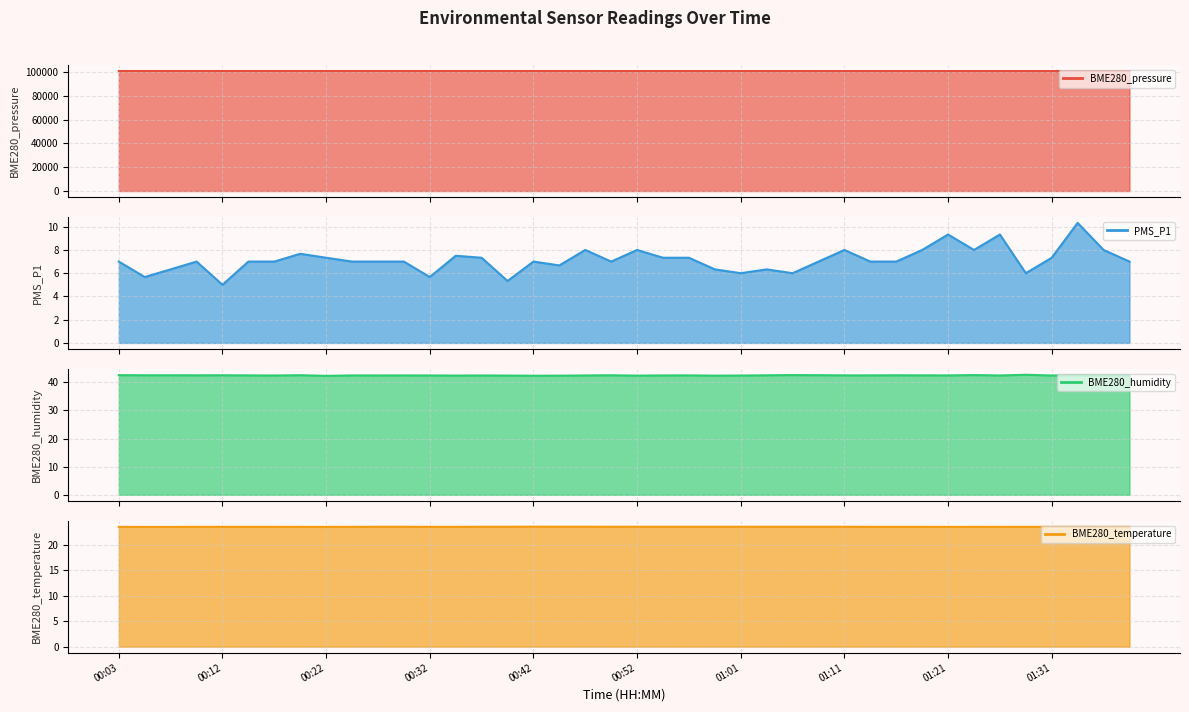

Reading left to right, transcribe all the data shown in this chart.

BME280_pressure: 100999.6	100998.3	100993.3	100995.3	100990.6	100996.2	100992.8	100992.3	100986.3	100991.1	100991.9	100987.9	100987.7	100985.6	100988.6	100988.7	100986.5	100985.0	100981.6	100976.8	100979.3	100980.0	100977.1	100978.1	100975.5	100972.6	100974.7	100972.5	100972.8	100967.4	100971.5	100968.9	100968.9	100967.8	100967.1	100966.7	100961.7	100959.5	100961.1	100958.6
PMS_P1: 7.0	5.7	6.3	7.0	5.0	7.0	7.0	7.7	7.3	7.0	7.0	7.0	5.7	7.5	7.3	5.3	7.0	6.7	8.0	7.0	8.0	7.3	7.3	6.3	6.0	6.3	6.0	7.0	8.0	7.0	7.0	8.0	9.3	8.0	9.3	6.0	7.3	10.3	8.0	7.0
BME280_humidity: 42.5	42.5	42.5	42.5	42.5	42.5	42.4	42.5	42.3	42.5	42.5	42.5	42.4	42.4	42.4	42.4	42.3	42.4	42.5	42.5	42.4	42.5	42.5	42.4	42.4	42.5	42.6	42.5	42.5	42.5	42.5	42.5	42.5	42.6	42.4	42.7	42.4	42.5	42.4	42.4
BME280_temperature: 23.6	23.5	23.5	23.6	23.6	23.6	23.6	23.6	23.6	23.6	23.6	23.6	23.6	23.6	23.6	23.6	23.6	23.6	23.6	23.6	23.6	23.6	23.6	23.6	23.6	23.6	23.6	23.6	23.6	23.6	23.6	23.6	23.6	23.6	23.6	23.6	23.6	23.6	23.6	23.6